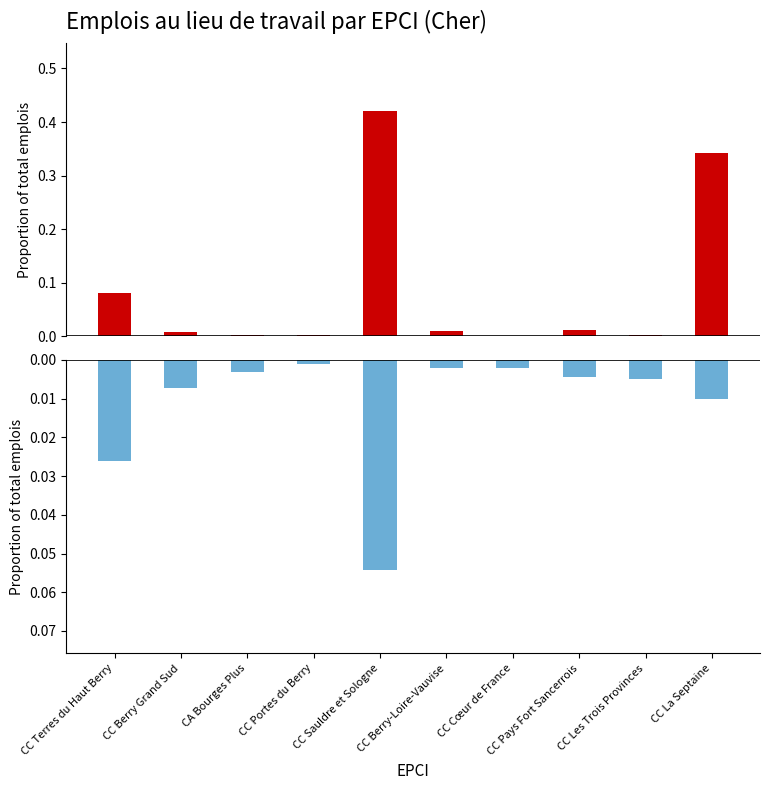

What are all the series names shown in the legend?

Emplois salariés, Emplois non-salariés